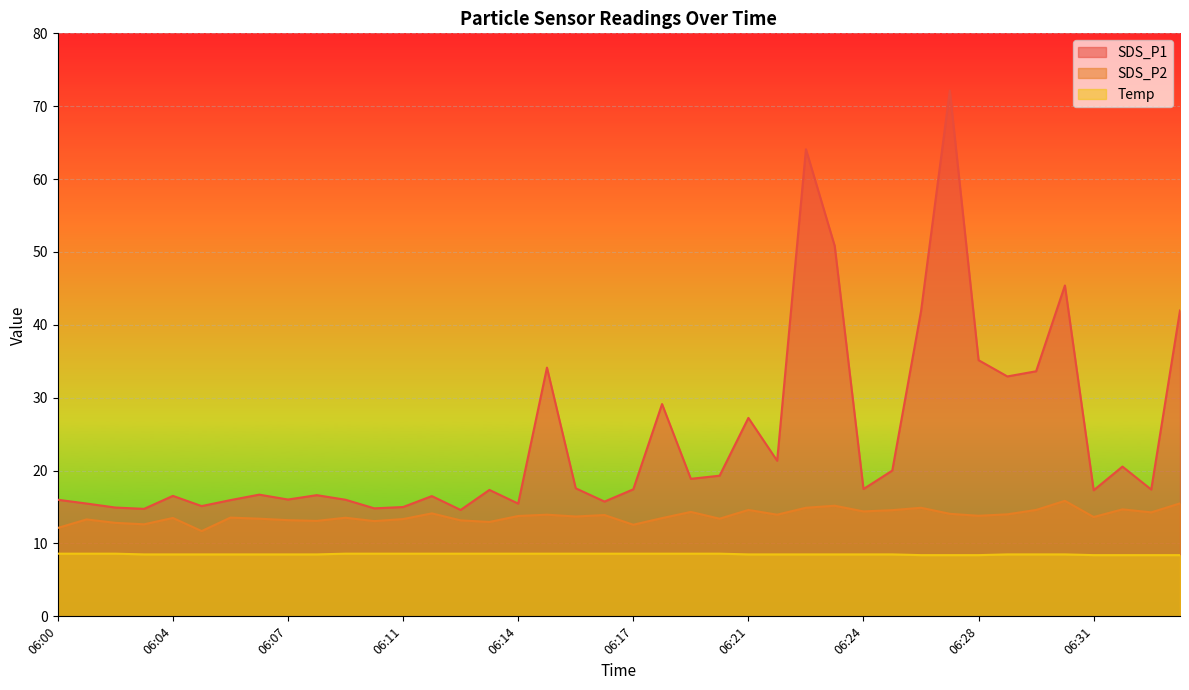

How many values in the SDS_P1 series are below 17?

17